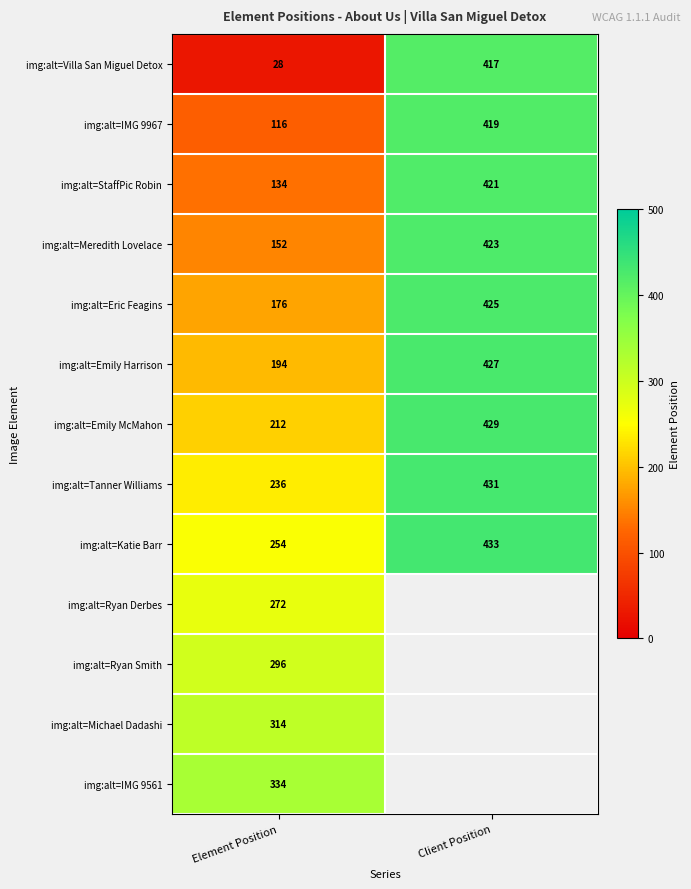

At which label does img:alt=Tanner Williams reach its peak?

Client Position